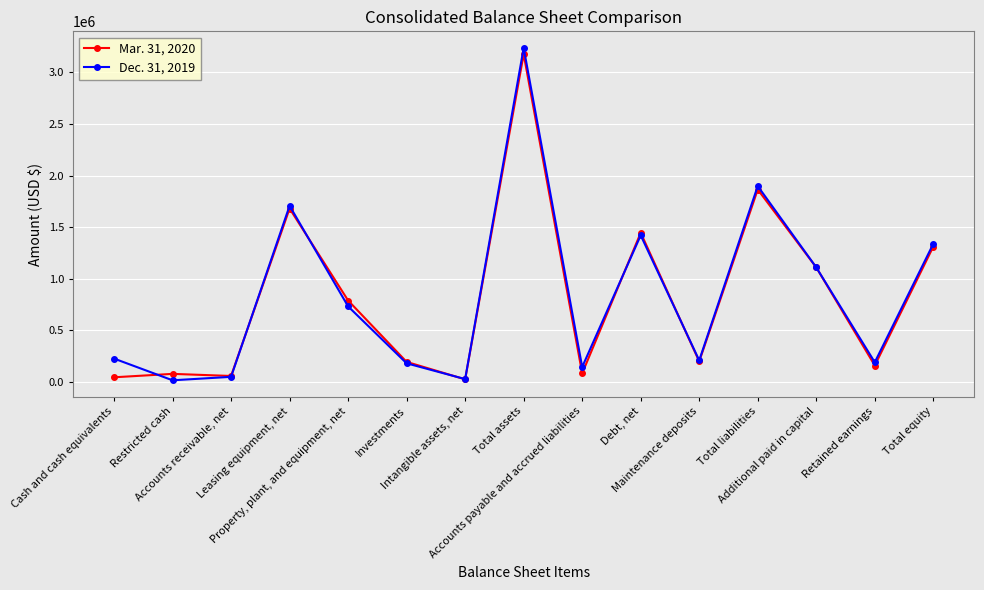

What is the difference between the maximum and minimum values in the Dec. 31, 2019 series?

3220917